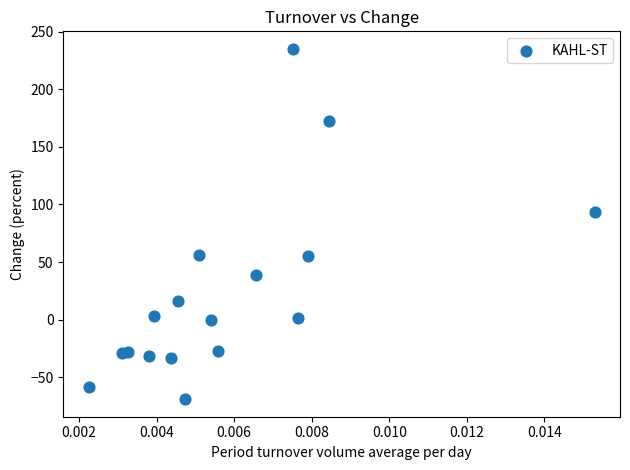

What is the range of Y values (max minus min)?

304.0